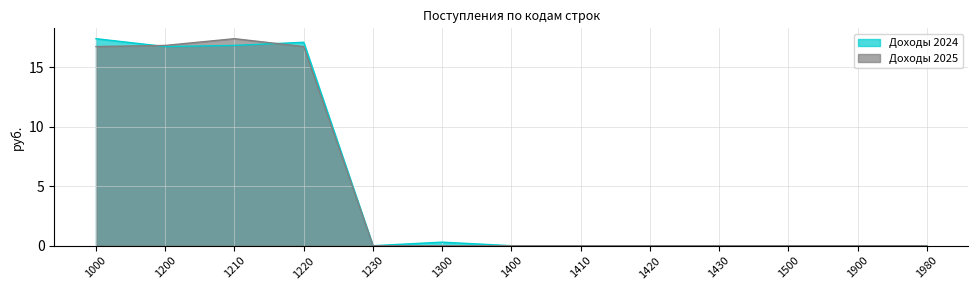

What is the spread (max minus min) of values at 1220?

0.4